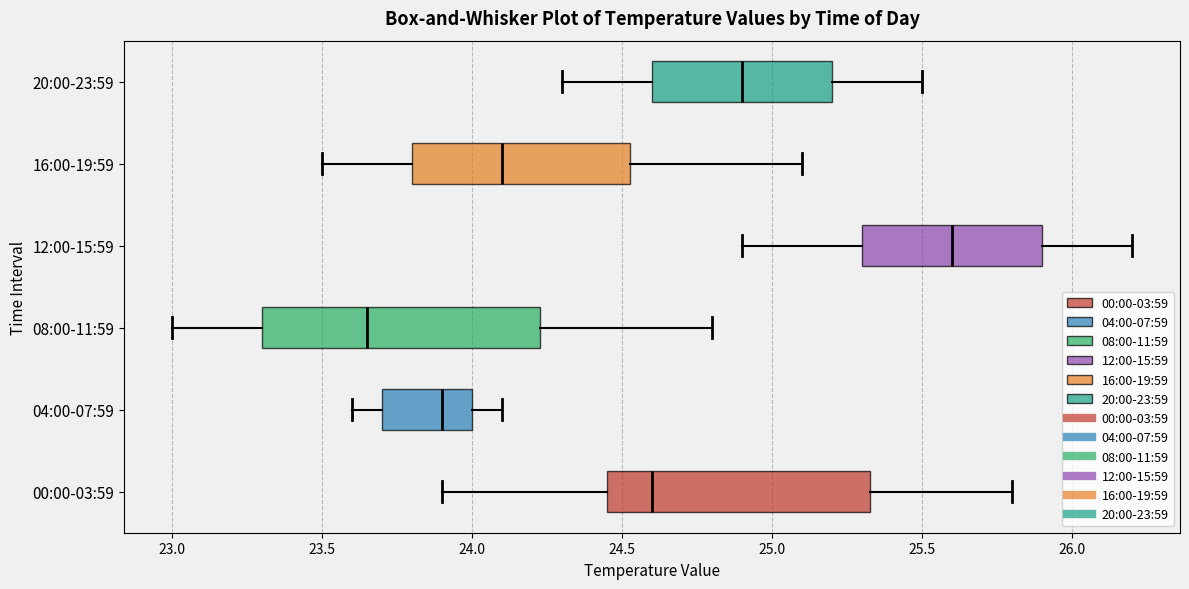

Reading bottom to top, read every box against the x-axis: the position of its median line, the range the box covers, and the ends of its whiskers. The values are not printed on the chart, so give them approximately, as read against the axis.

00:00-03:59: median 24.60, box 24.45 to 25.35, whiskers 23.90 to 25.80
04:00-07:59: median 23.90, box 23.70 to 24.00, whiskers 23.60 to 24.10
08:00-11:59: median 23.65, box 23.30 to 24.25, whiskers 23.00 to 24.80
12:00-15:59: median 25.60, box 25.30 to 25.90, whiskers 24.90 to 26.20
16:00-19:59: median 24.10, box 23.80 to 24.55, whiskers 23.50 to 25.10
20:00-23:59: median 24.90, box 24.60 to 25.20, whiskers 24.30 to 25.50